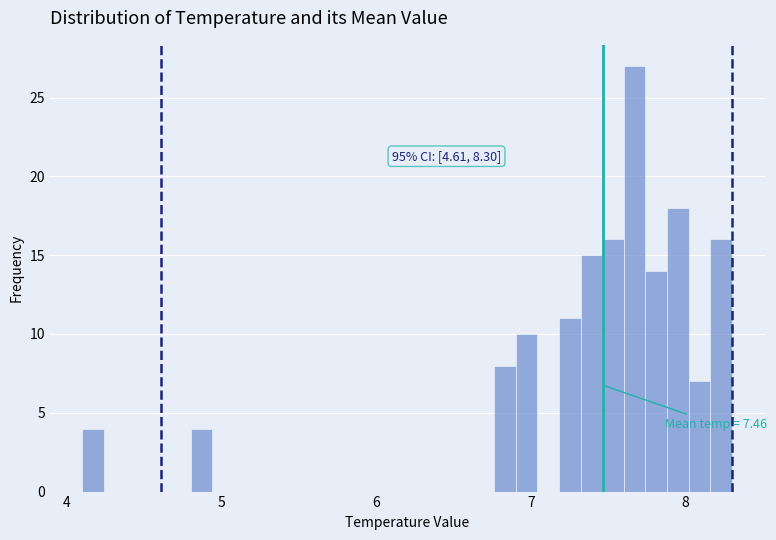

Around what value on the x-axis is the tallest bar? Give the approximate position of its centre, as read against the axis.

7.7